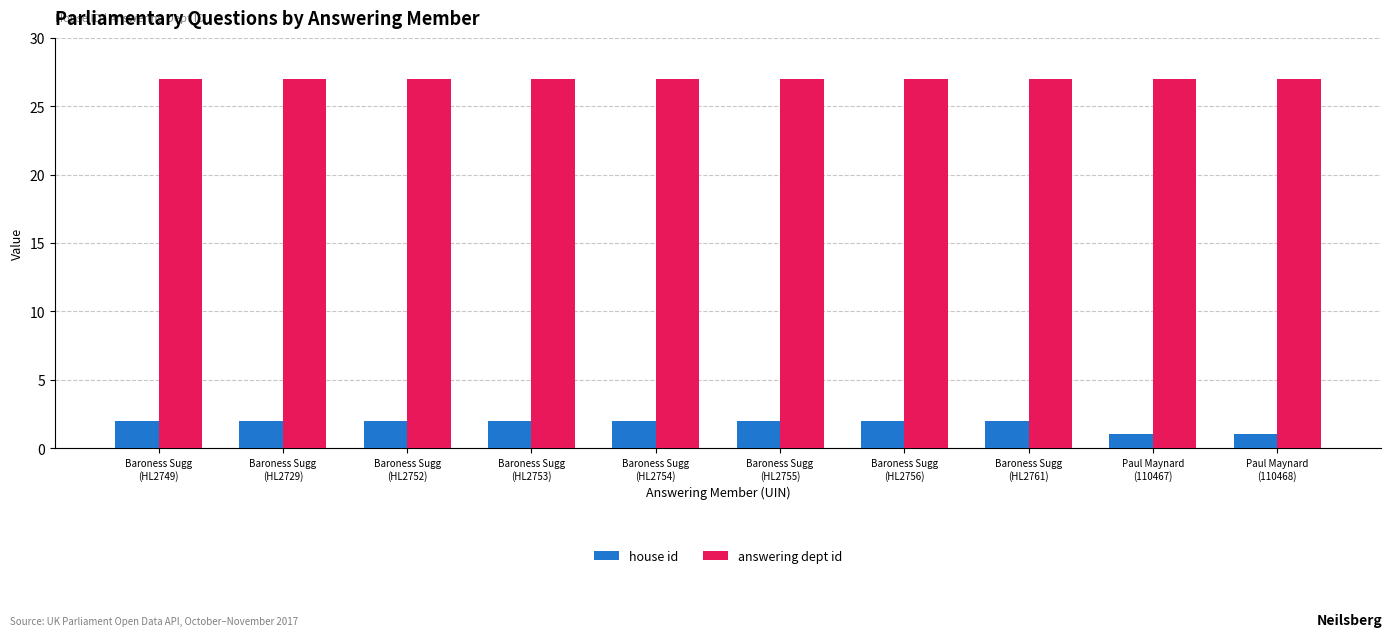

How many data points in house id are less than 2?

2